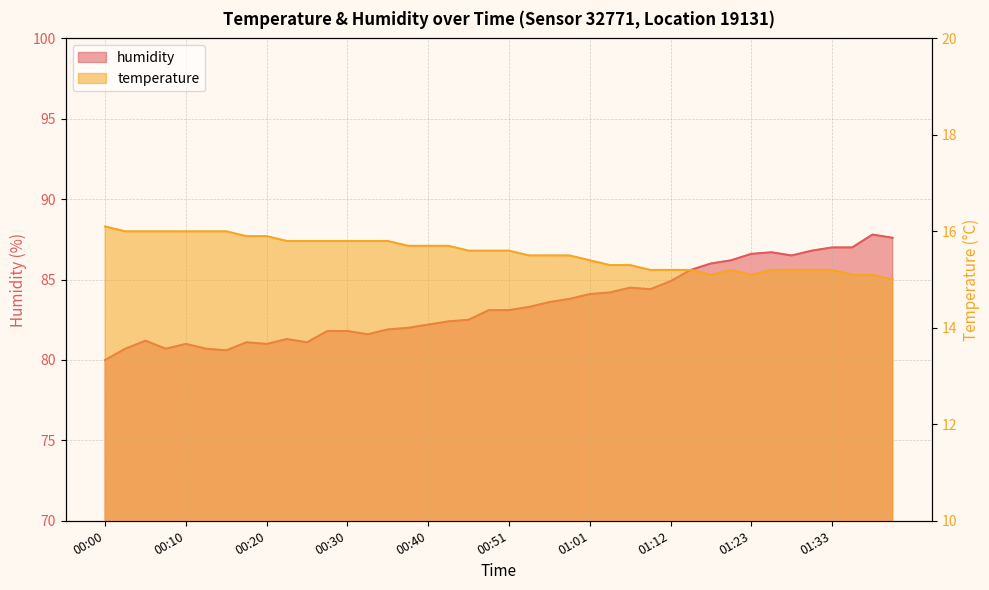

How many distinct data groups are displayed?

2